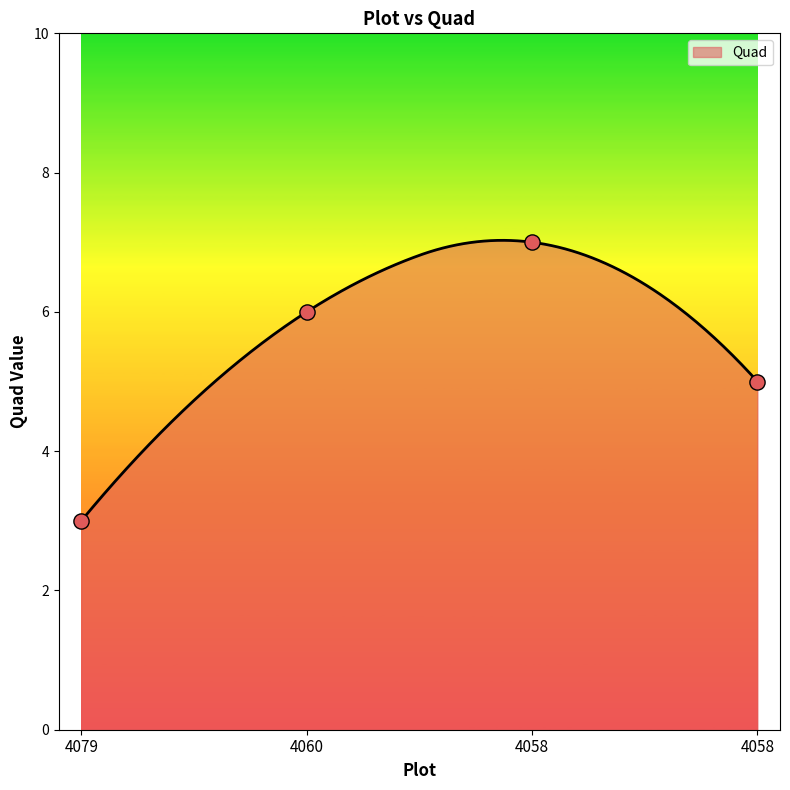

Which has a higher value, 4058 or 4058?

4058